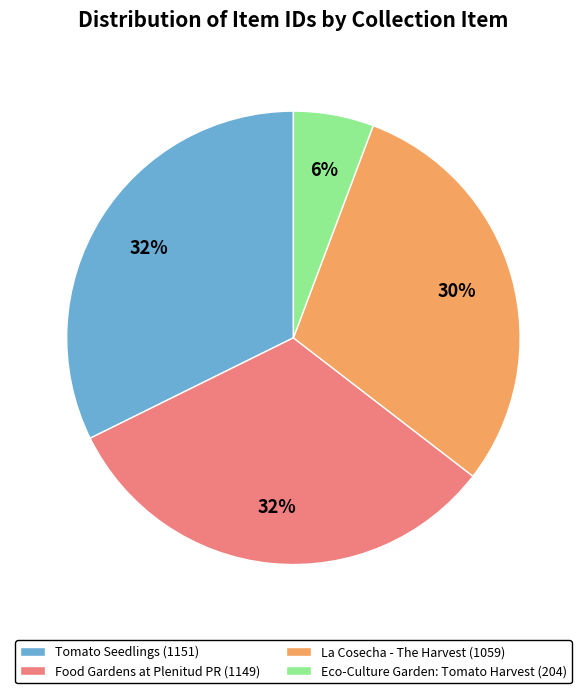

To the nearest percent, what is the average slice percentage?

25%